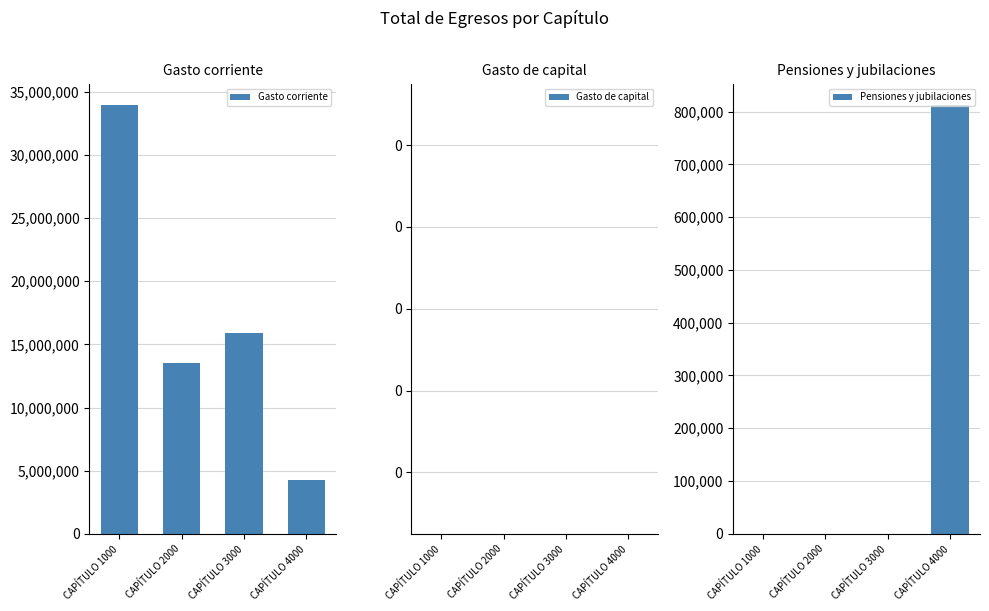

Where is Gasto corriente nearest to the value 19123831?

CAPÍTULO 3000